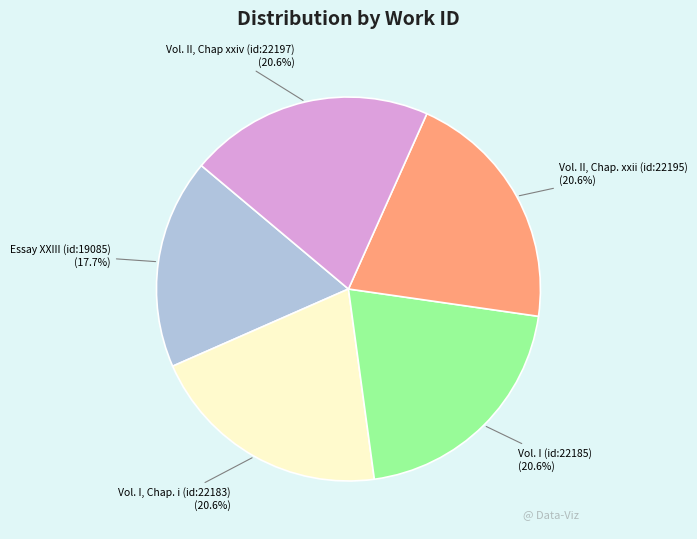

Is there any slice that represents more than half of the pie?

No